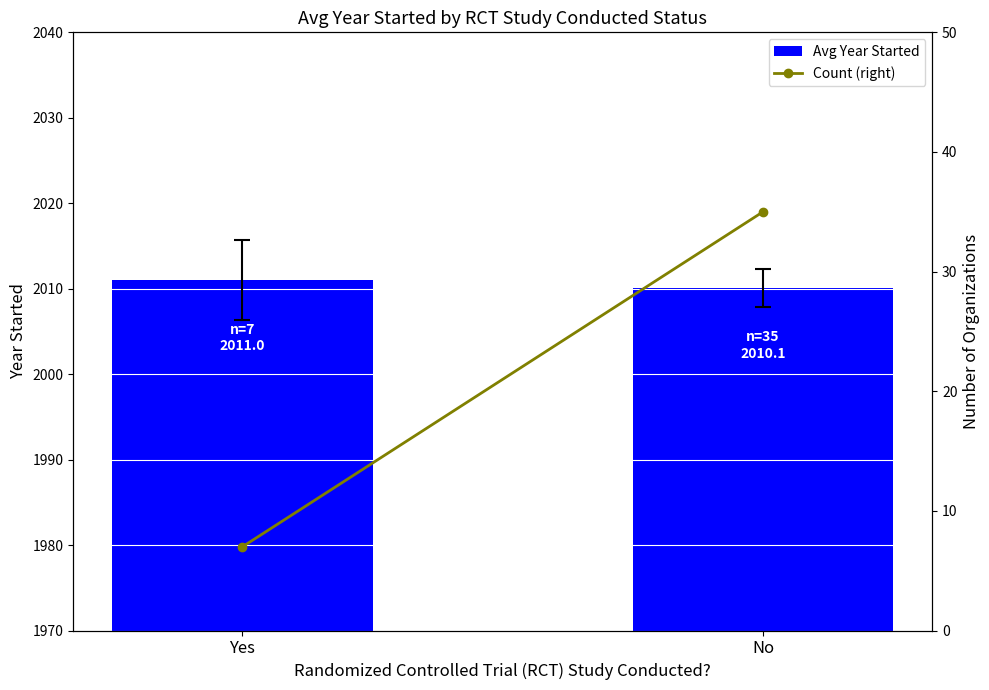

Reading right to left, what are all the values shown in this chart?

Avg Year Started: 2010.1	2011.0
Count (right): 35.0	7.0